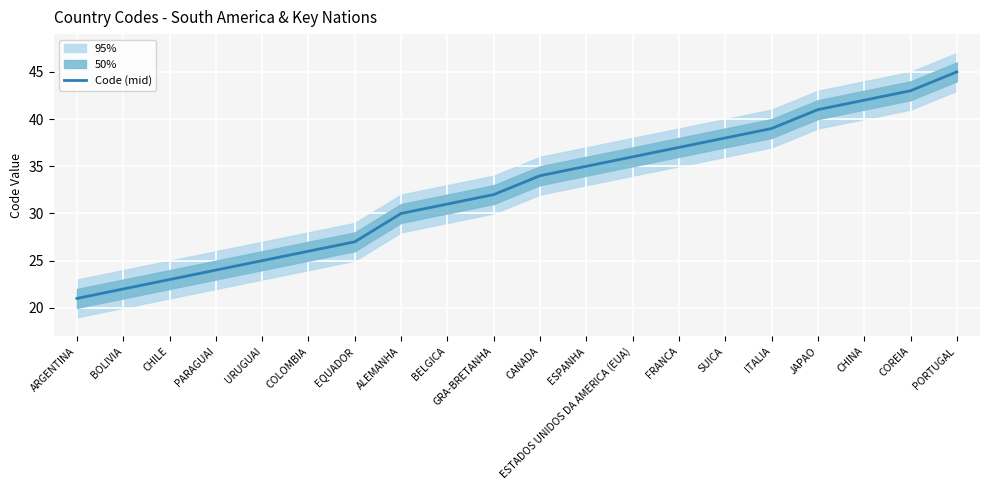

Read the value at PARAGUAI.

24